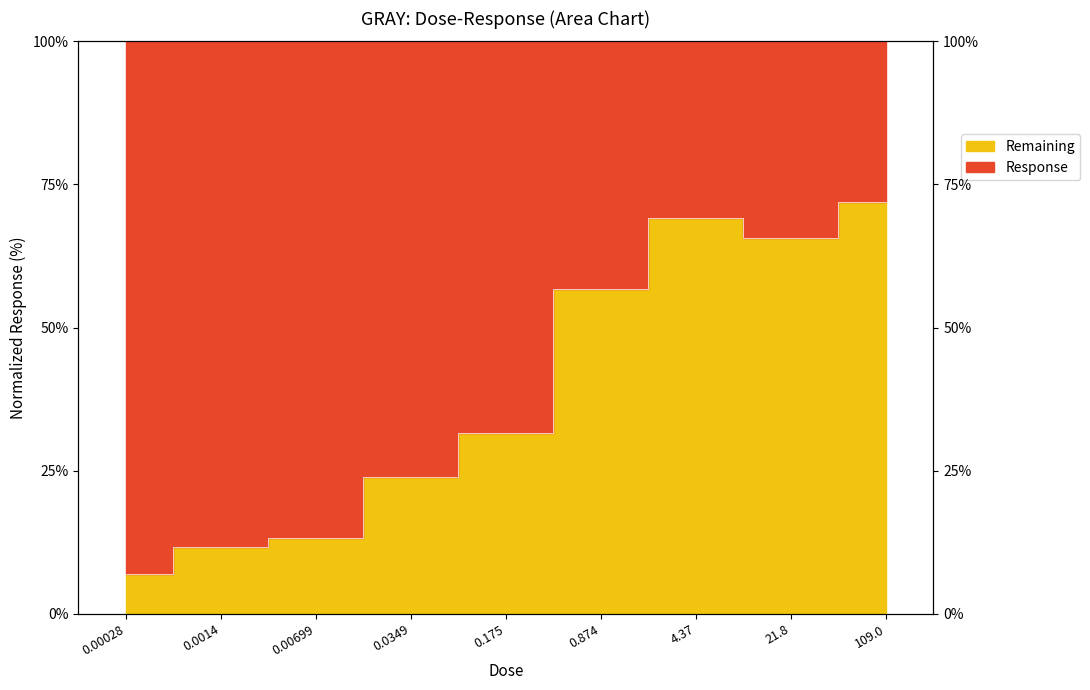

Reading left to right, what are all the values shown in this chart?

6.9	11.7	13.3	24.0	31.5	56.7	69.1	65.6	72.0